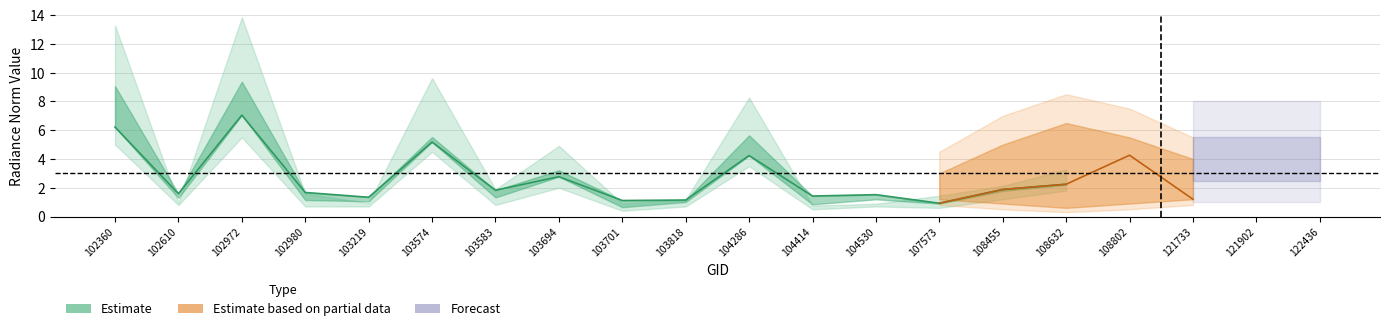

How many values in the dnbrad_norm series exceed 1?

14